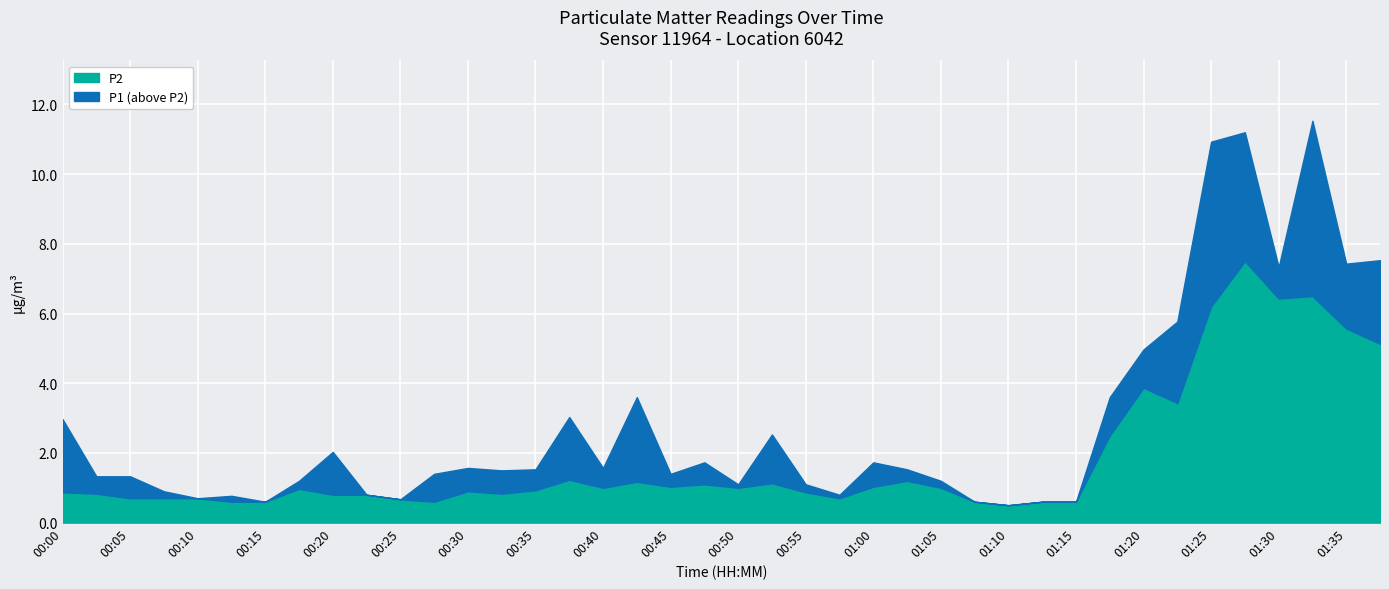

What is the label of the 14th point from the left?

00:32